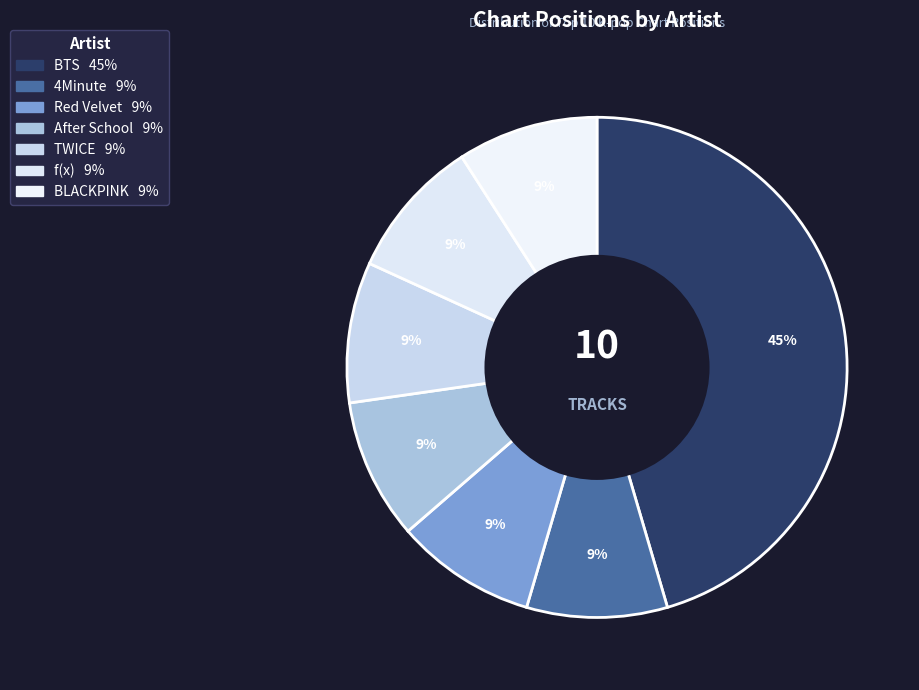

True or false: Red Velvet accounts for 9% of the total.

True